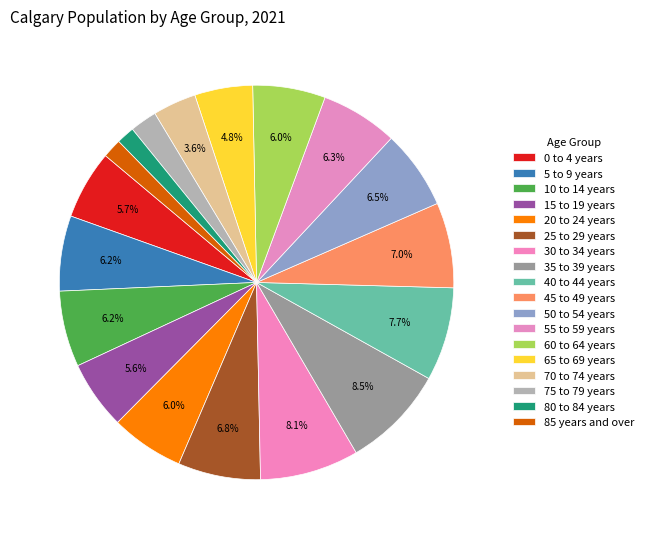

Does 25 to 29 years represent more than half of the total?

No